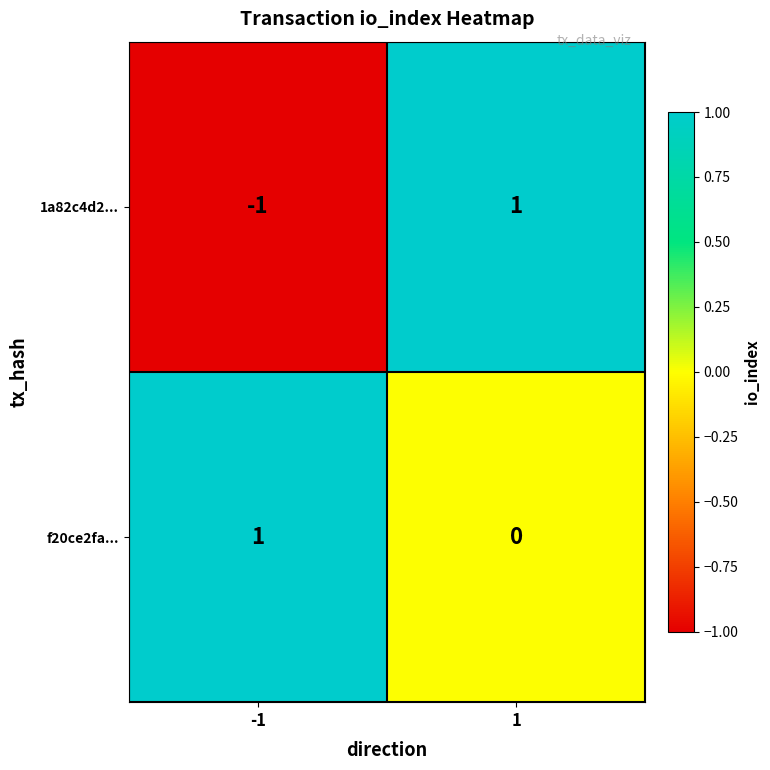

Rank the series at 1 from lowest to highest value.

f20ce2fa..., 1a82c4d2...